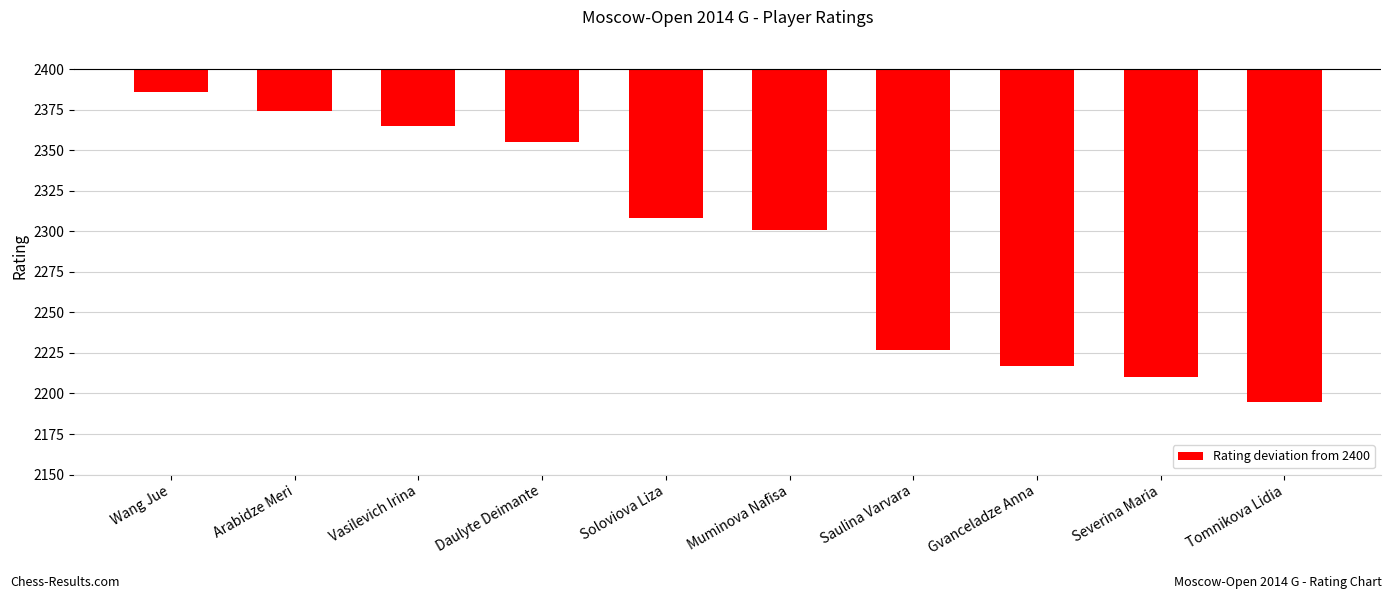

What is the greatest value displayed?

-14